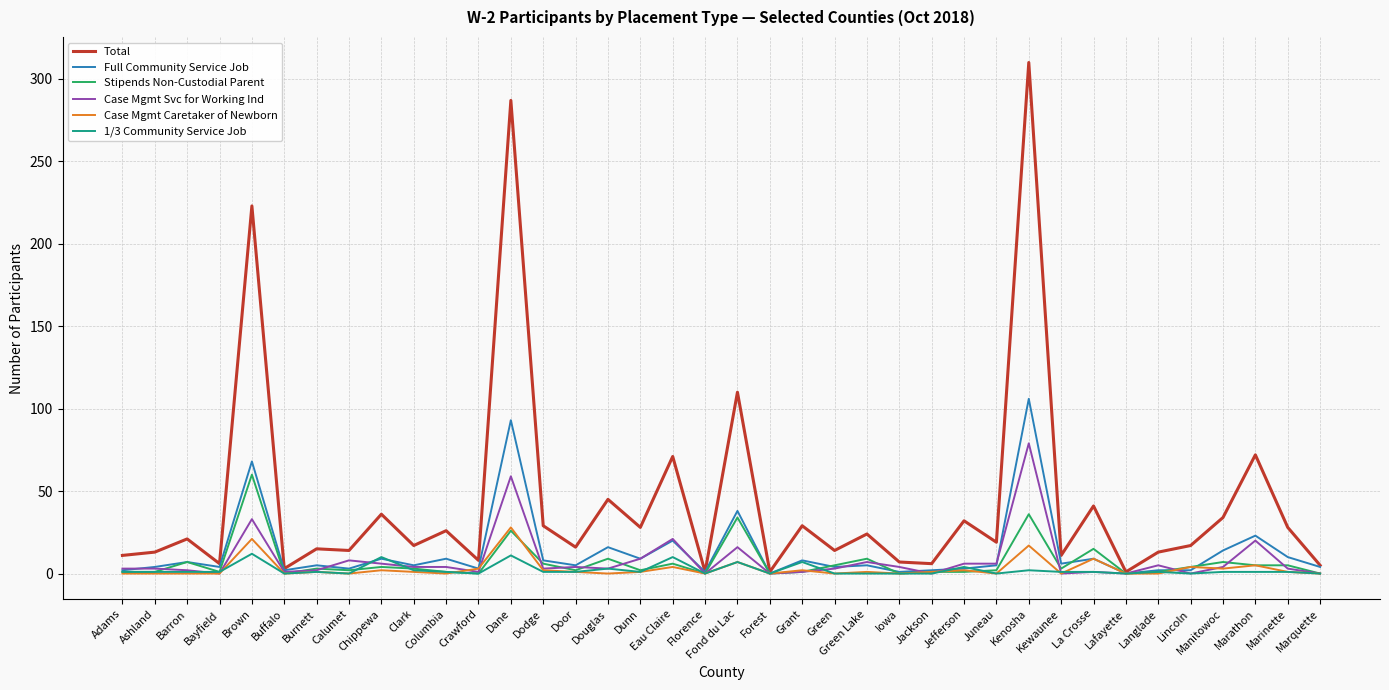

What is the highest value of the Full Community Service Job series?

106